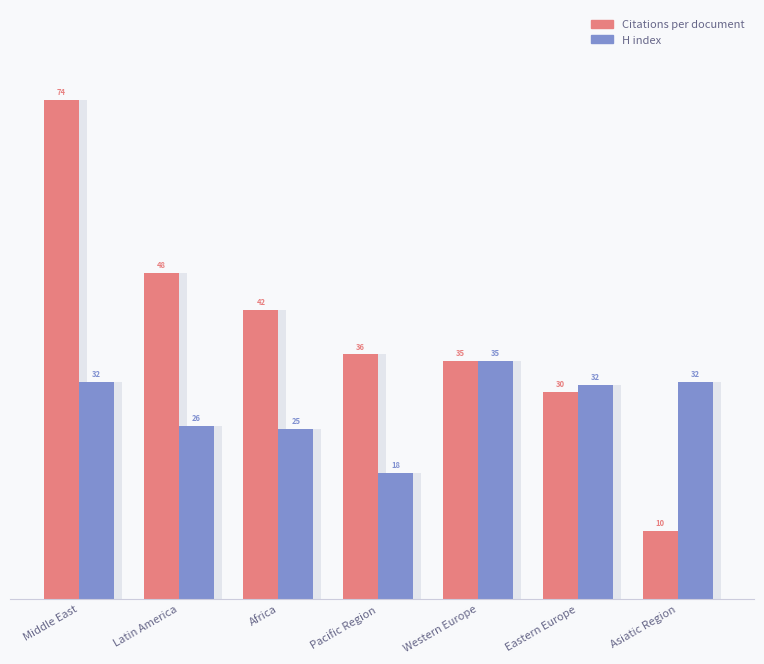

Reading left to right, list all the values displayed in this chart.

Citations per document: 73.5	48.0	42.5	36.0	35.0	30.5	10.0
H index: 32.0	25.5	25.0	18.5	35.0	31.5	32.0